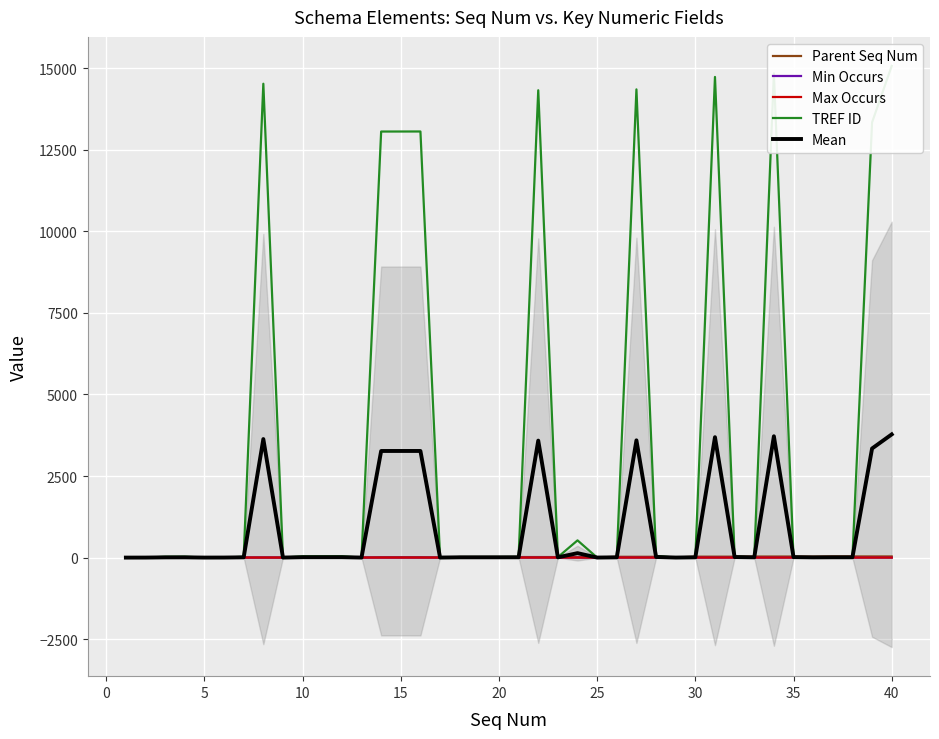

Between 5 and 40, which series saw the biggest shift?

TREF ID